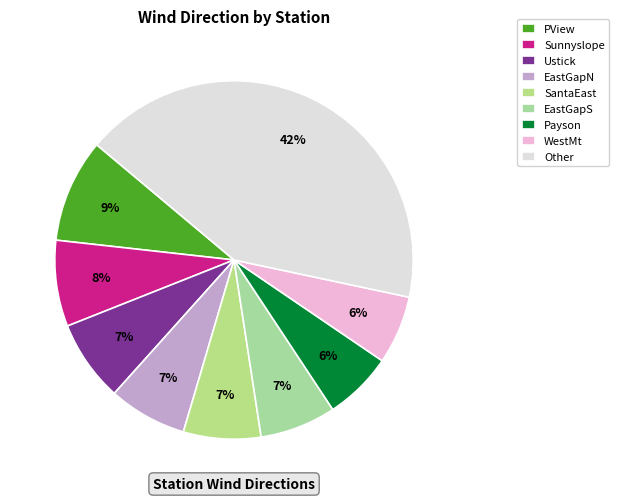

How many slices are in this pie chart?

9